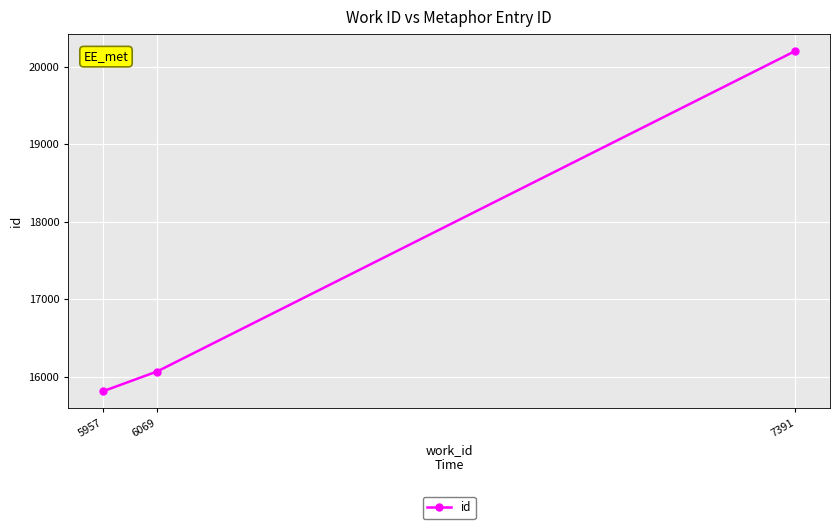

What is the smallest value displayed?

15813